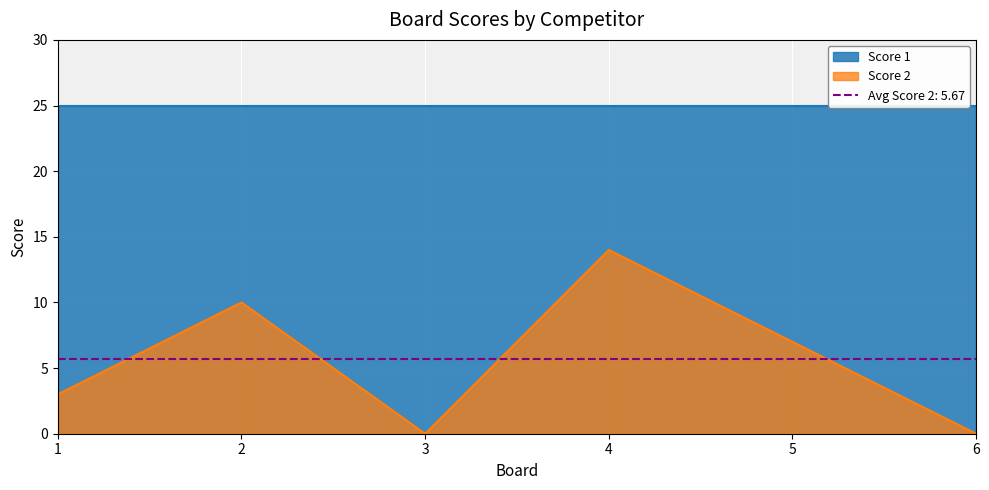

What is the difference between the maximum and minimum values?

14